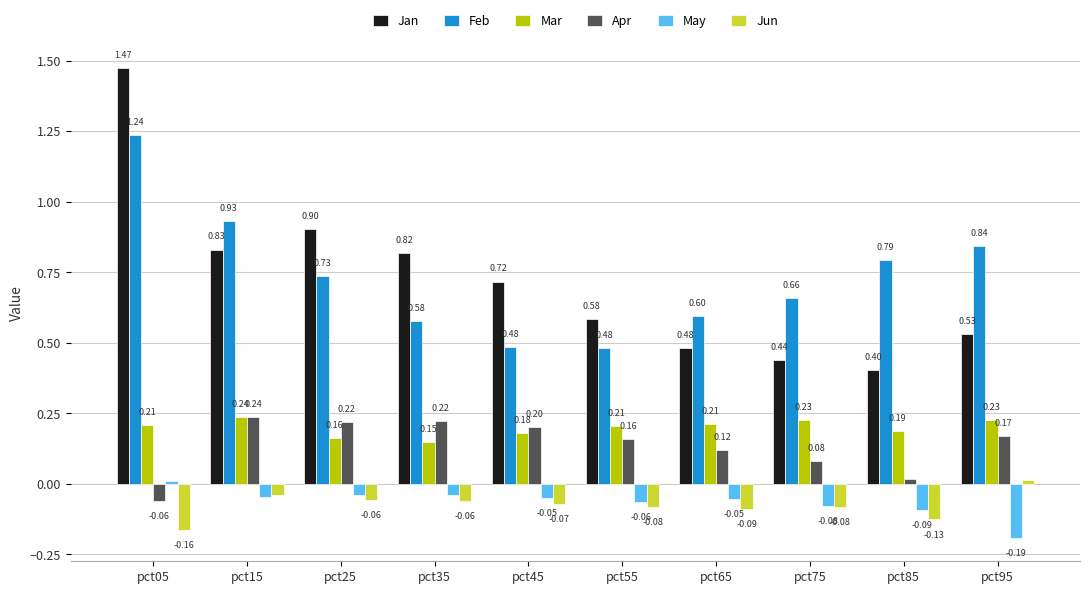

What is the sum of the Apr values at pct95 and pct55?

0.3